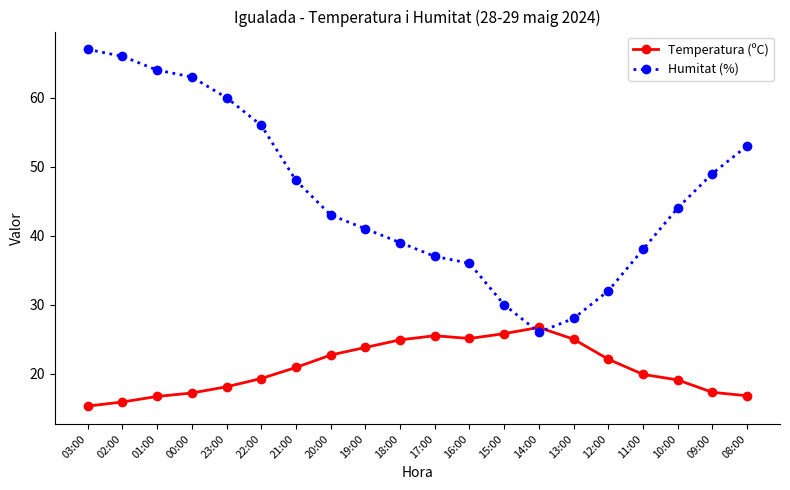

What is the approximate value of Humitat (%) at 18:00?

39.0